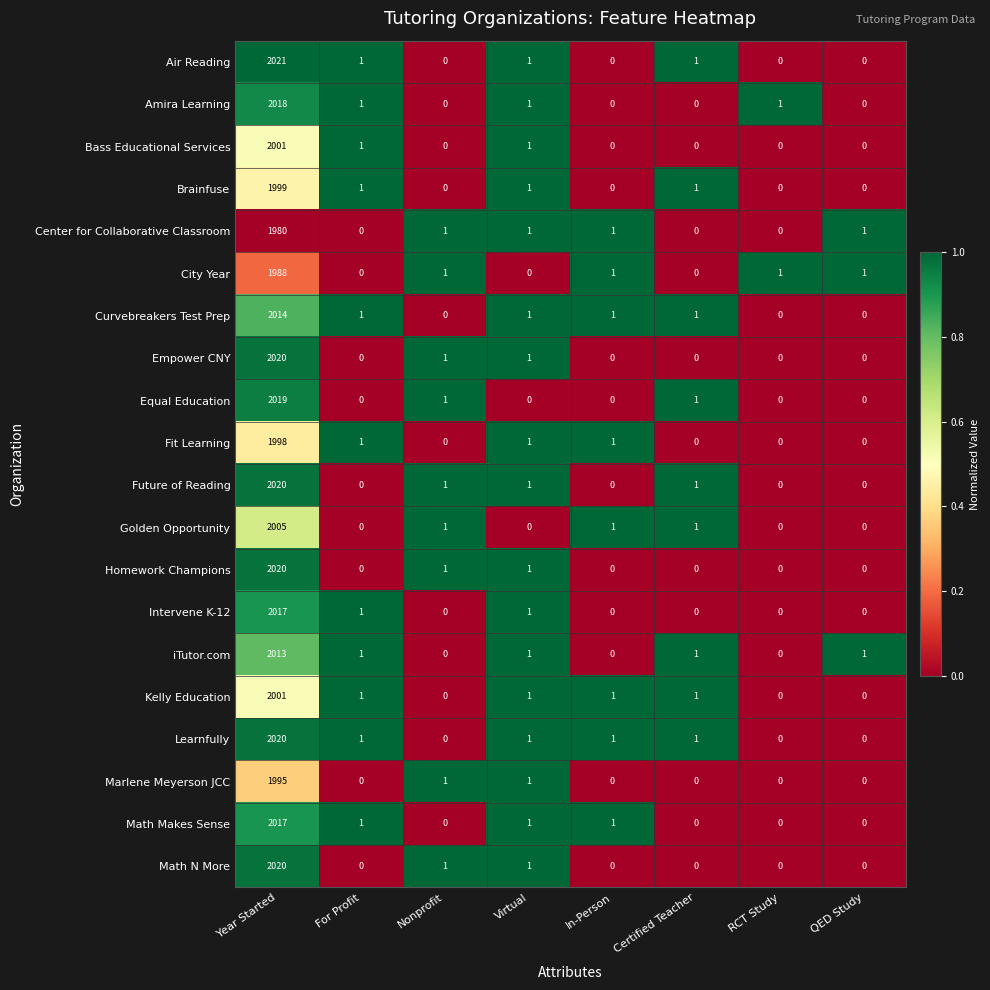

True or false: Air Reading has a value of 0 at QED Study.

True